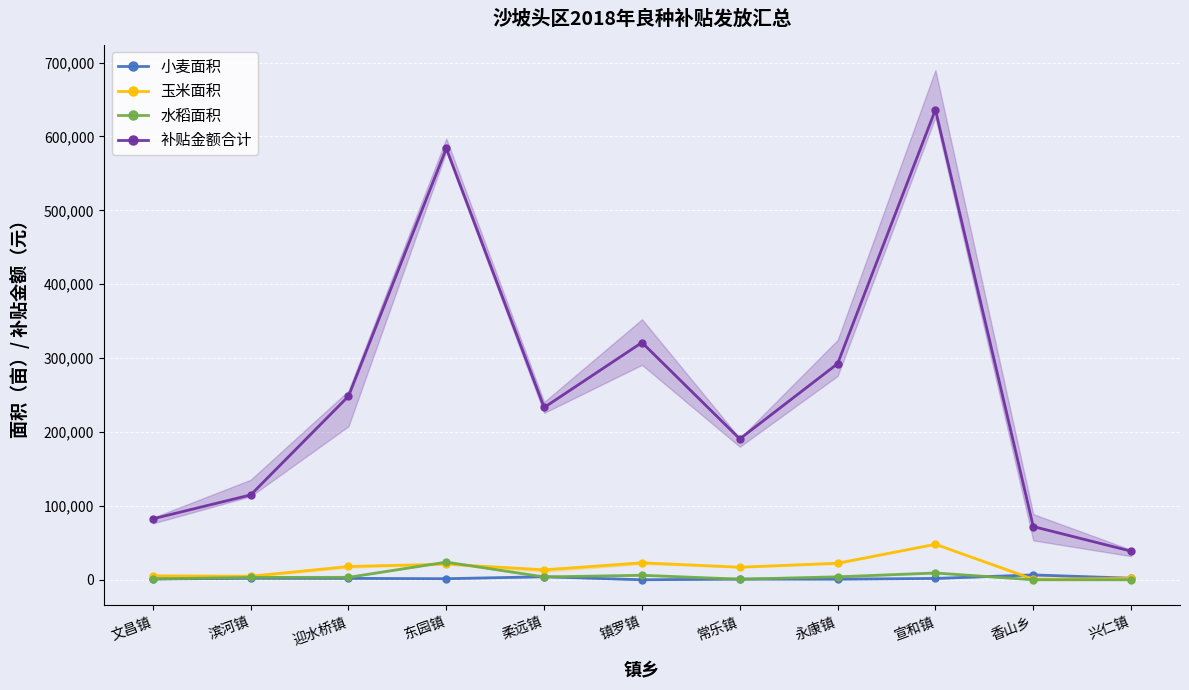

What is the difference between the 水稻面积 values at 东园镇 and 兴仁镇?

23872.0